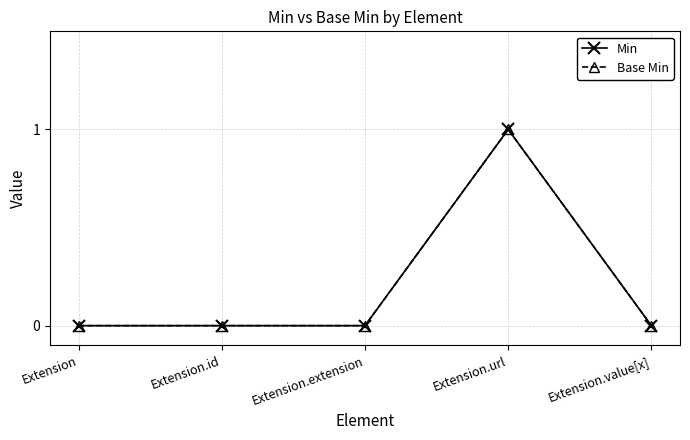

True or false: Base Min and Min cross at least once.

False